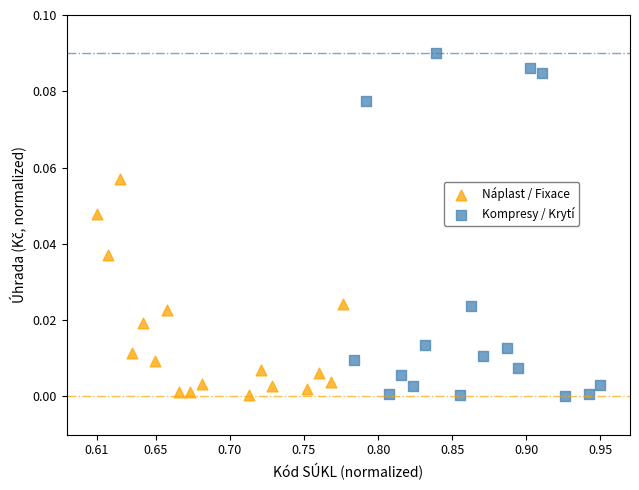

Which series reaches the maximum Y coordinate?

Kompresy / Krytí